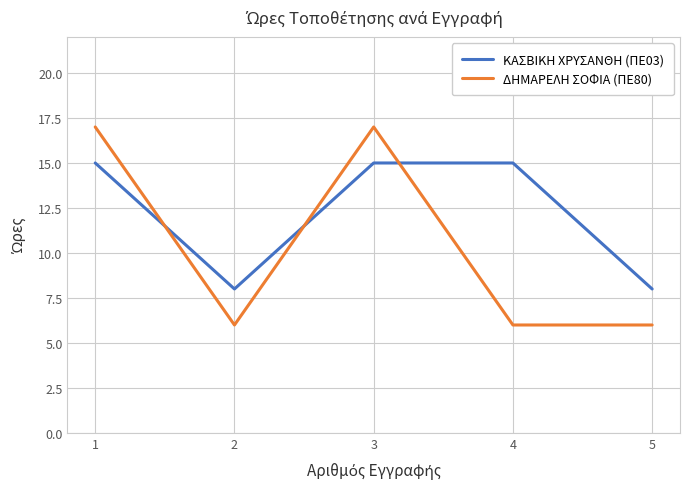

What is the total value across all series at 1?

32